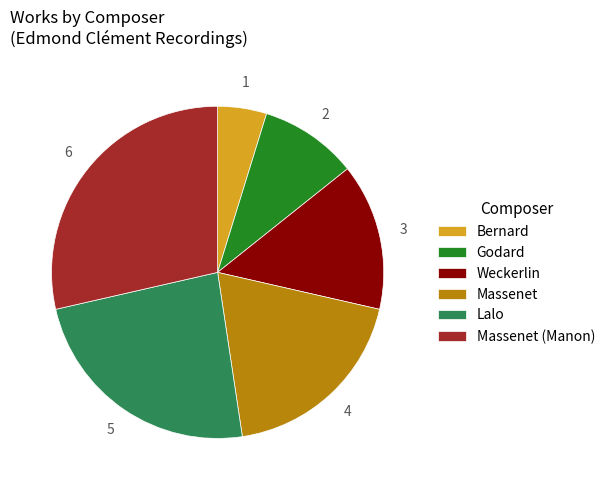

Which category has the smallest portion of the pie?

Bernard